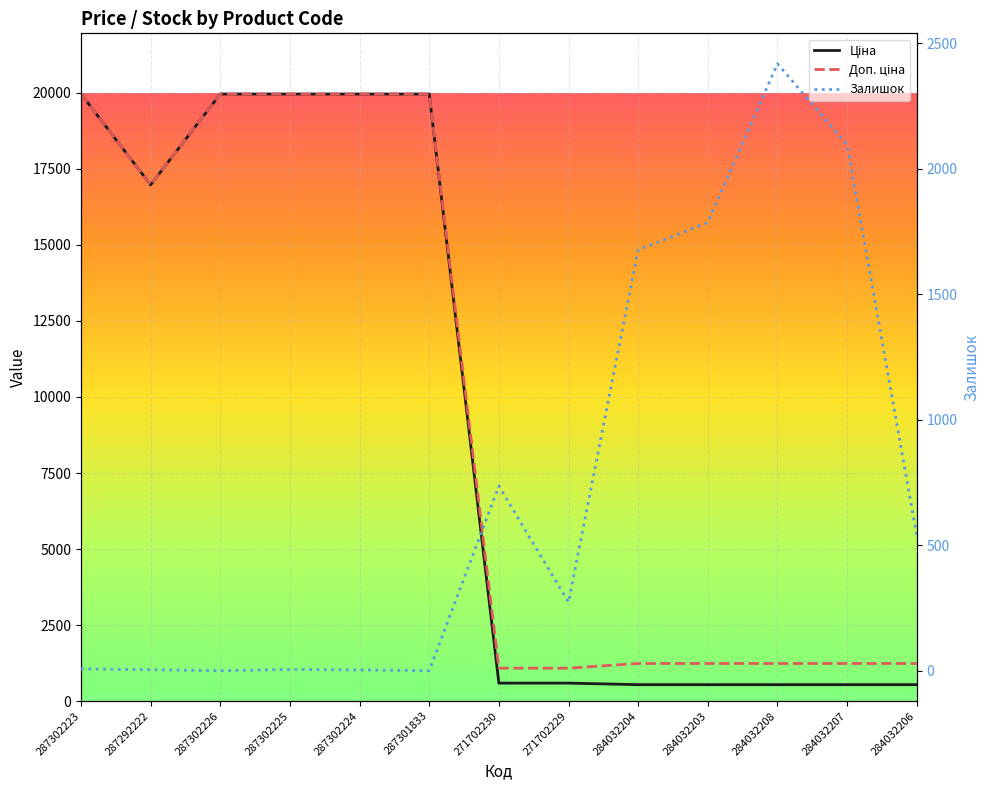

Reading left to right, list all the values displayed in this chart.

Ціна: 287302223=19964.2	287292222=16976.3	287302226=19964.2	287302225=19964.2	287302224=19964.2	287301833=19964.2	271702230=589.9	271702229=589.9	284032204=539.0	284032203=539.0	284032208=539.0	284032207=539.0	284032206=539.0
Доп. ціна: 287302223=19964.2	287292222=16976.3	287302226=19964.2	287302225=19964.2	287302224=19964.2	287301833=19964.2	271702230=1081.7	271702229=1081.7	284032204=1235.4	284032203=1235.4	284032208=1235.4	284032207=1235.4	284032206=1235.4
Залишок: 287302223=7.0	287292222=4.0	287302226=0.0	287302225=5.0	287302224=3.0	287301833=0.0	271702230=736.0	271702229=273.0	284032204=1677.0	284032203=1786.0	284032208=2419.0	284032207=2096.0	284032206=539.0